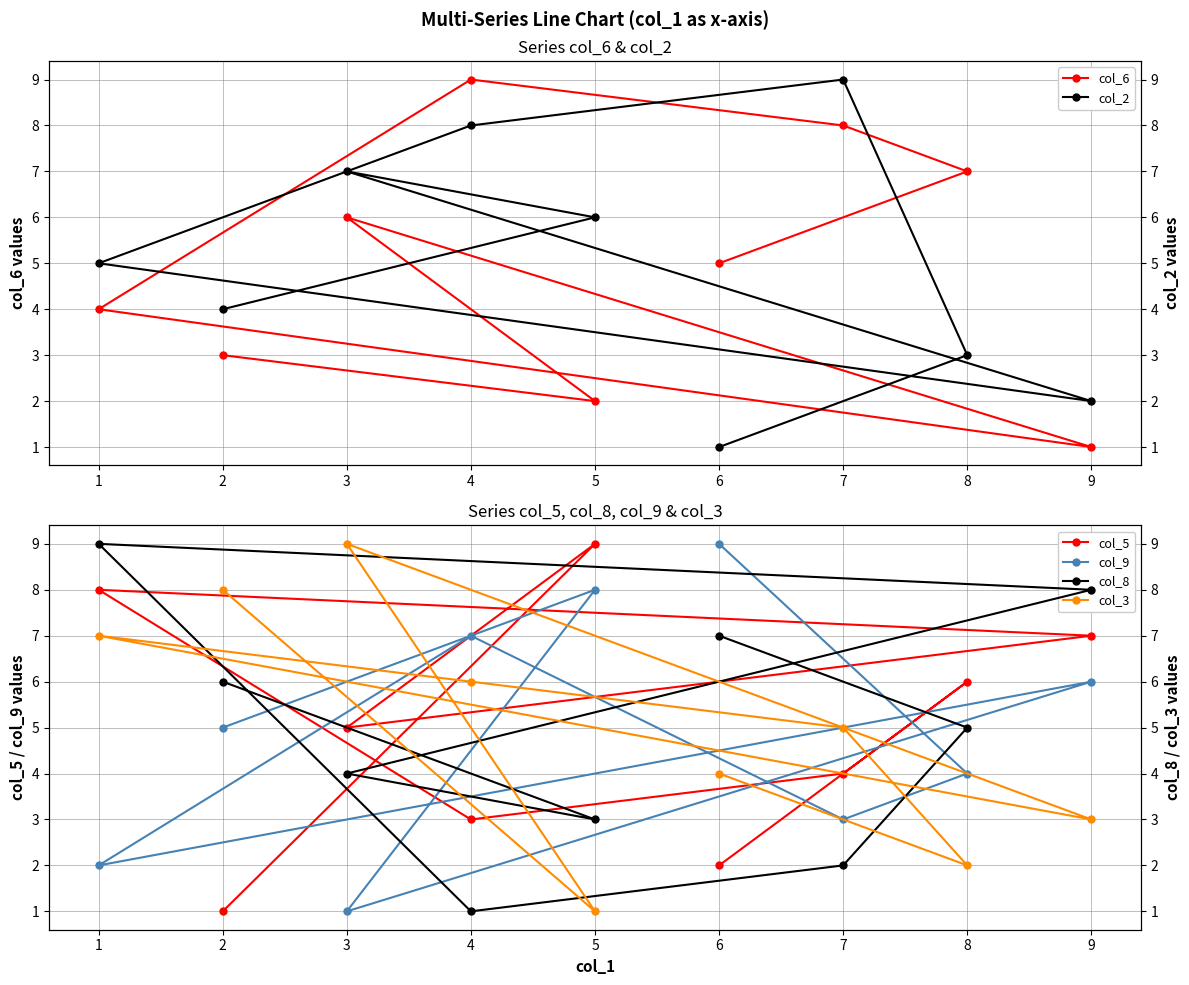

Reading left to right, transcribe all the data shown in this chart.

col_6: 5	7	8	9	4	1	6	2	3
col_5: 2	6	4	3	8	7	5	9	1
col_9: 9	4	3	7	2	6	1	8	5
col_2: 1	3	9	8	5	2	7	6	4
col_8: 7	5	2	1	9	8	4	3	6
col_3: 4	2	5	6	7	3	9	1	8